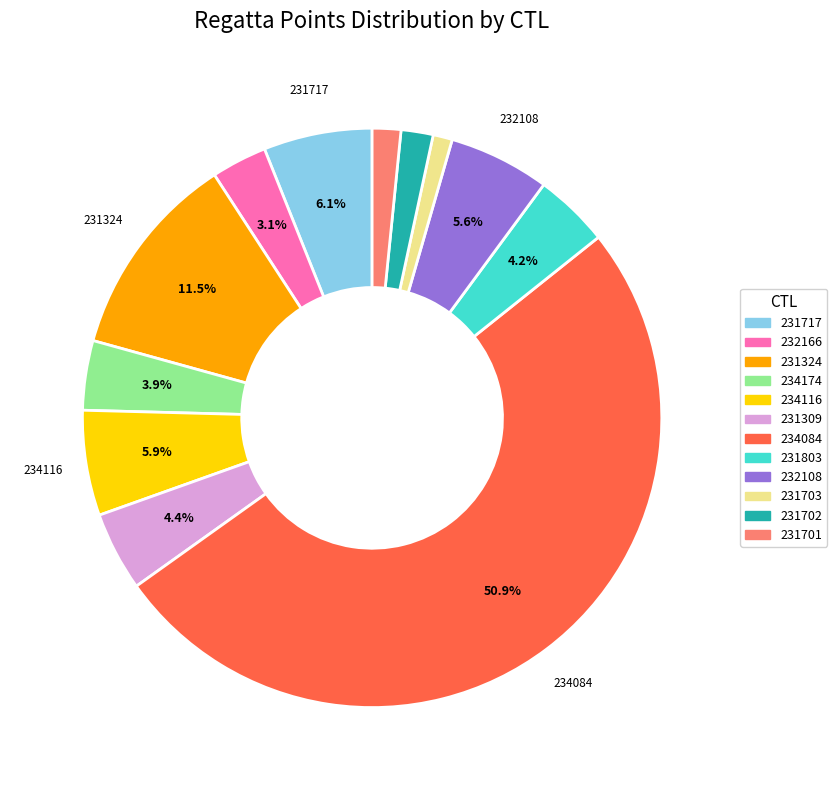

What is the majority slice?

234084